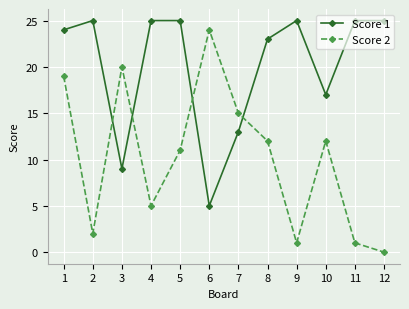

True or false: Score 1 has a value of 17 at 10.

True